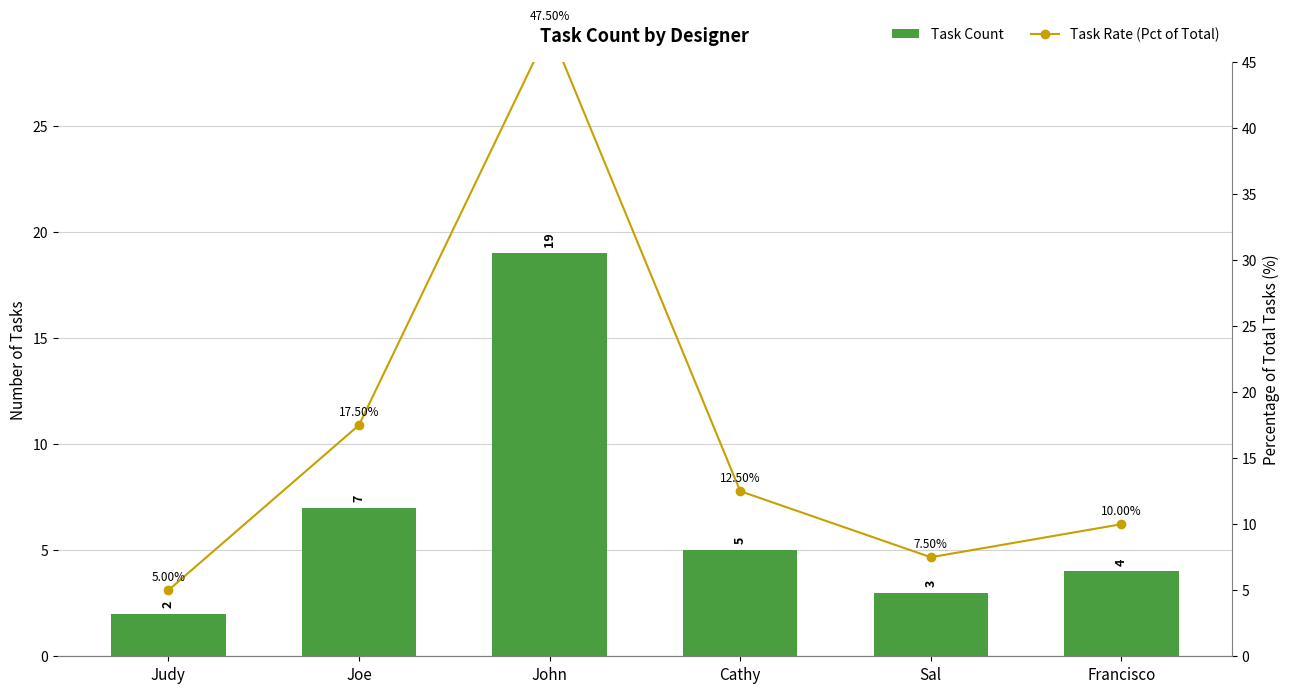

Reading right to left, what are all the values shown in this chart?

Task Count: Francisco=4.0	Sal=3.0	Cathy=5.0	John=19.0	Joe=7.0	Judy=2.0
Task Rate (Pct of Total): Francisco=10.0	Sal=7.5	Cathy=12.5	John=47.5	Joe=17.5	Judy=5.0